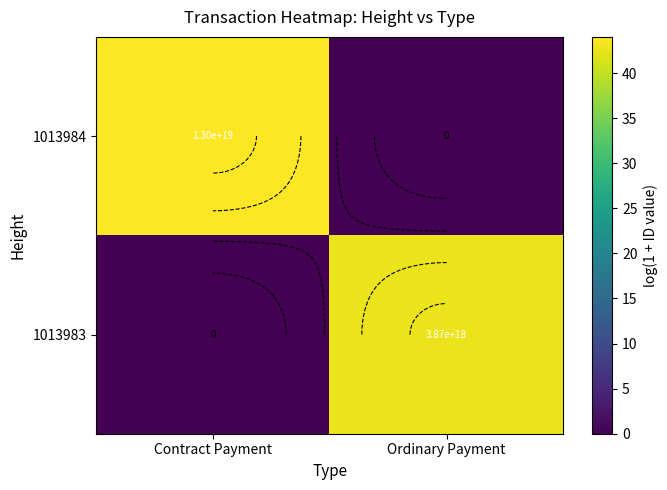

Rank the categories by 1013983 value from highest to lowest.

Ordinary Payment, Contract Payment